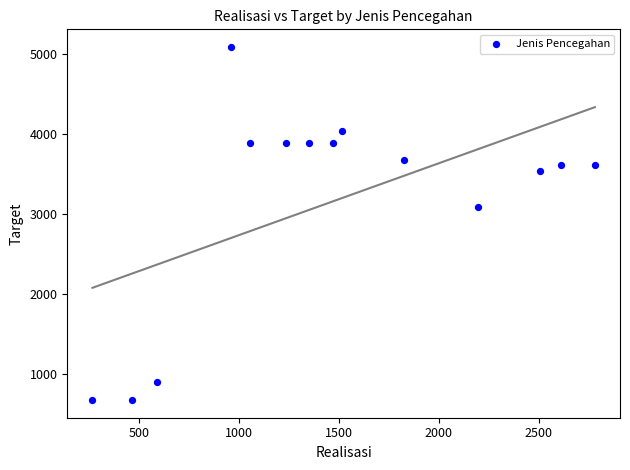

What Y value in the scatter plot is closest to 2885?

3093